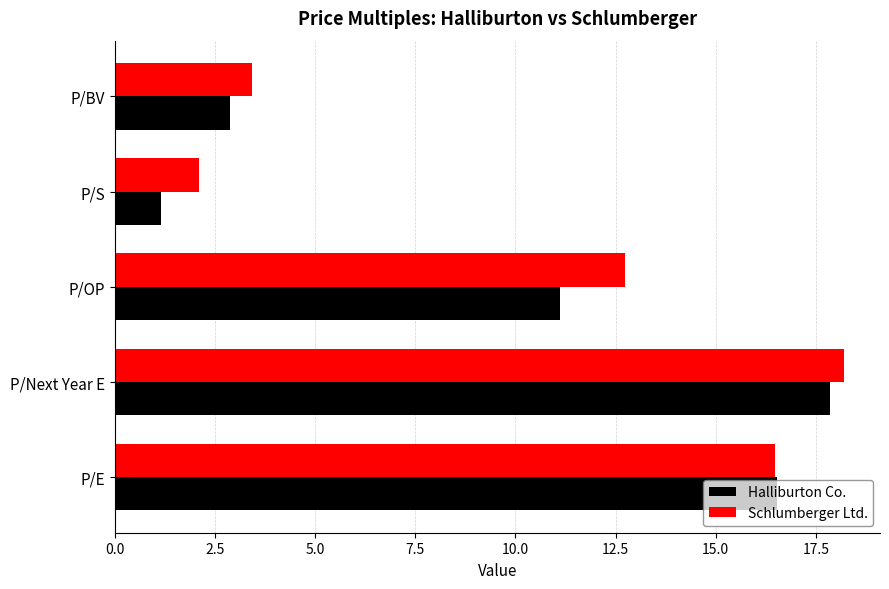

The Halliburton Co. series shows 17.1 at P/OP. True or false?

False